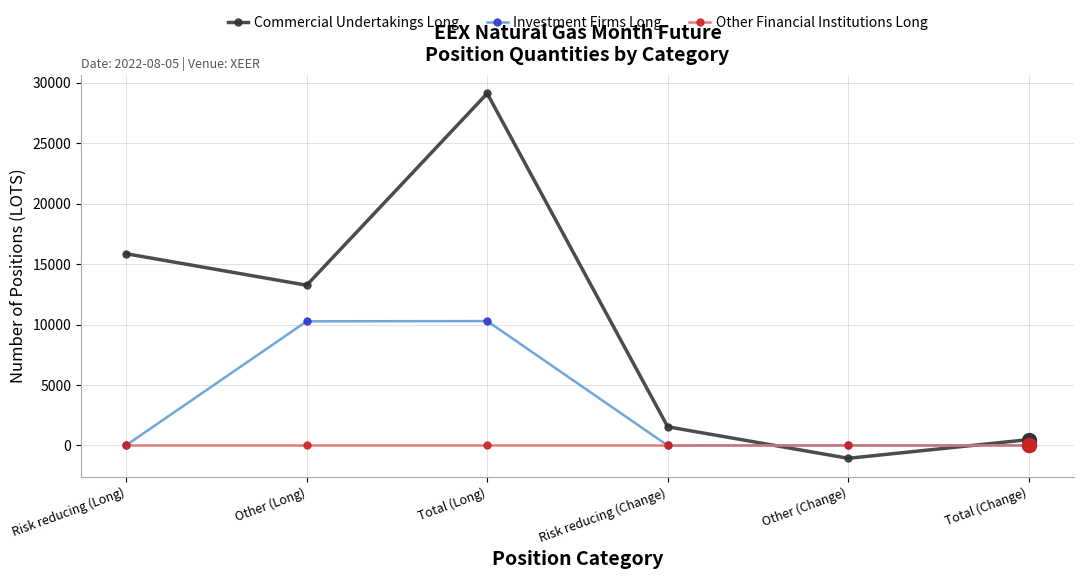

What is the sum of the Investment Firms Long values at Other (Change) and Risk reducing (Change)?

11